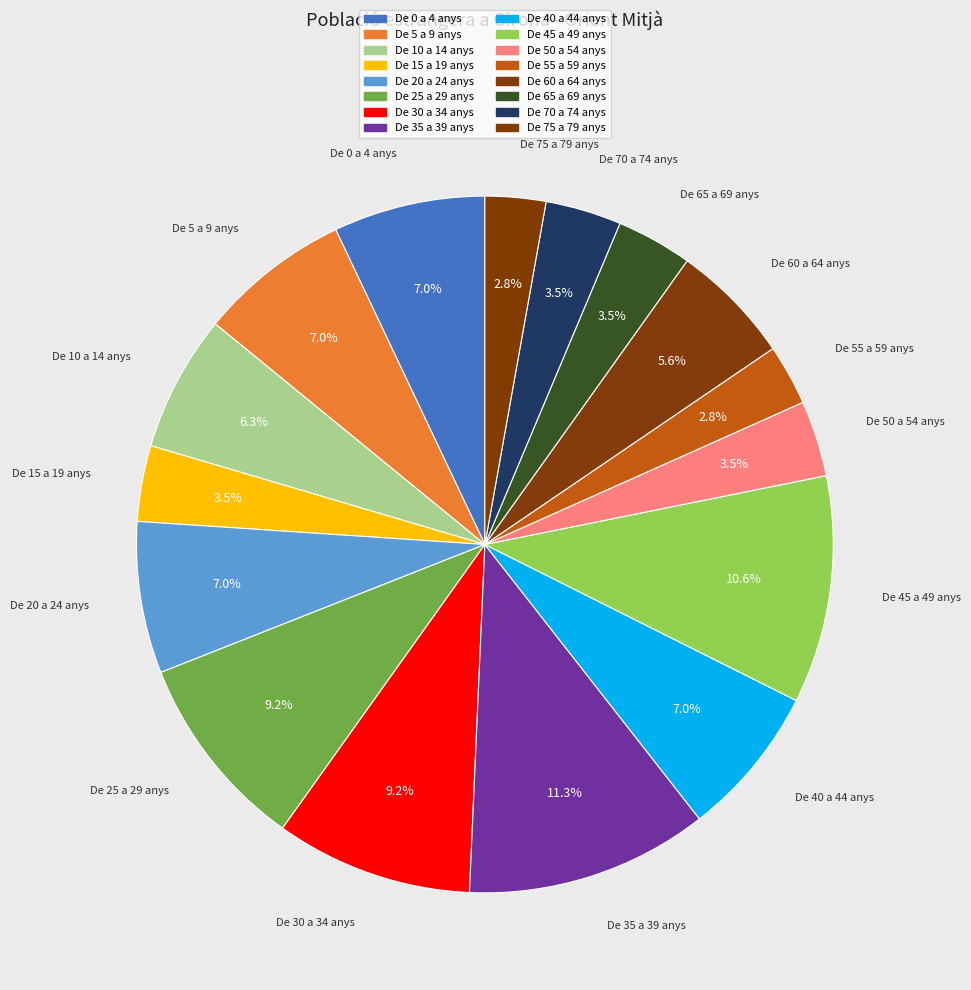

How many slices are in this pie chart?

16